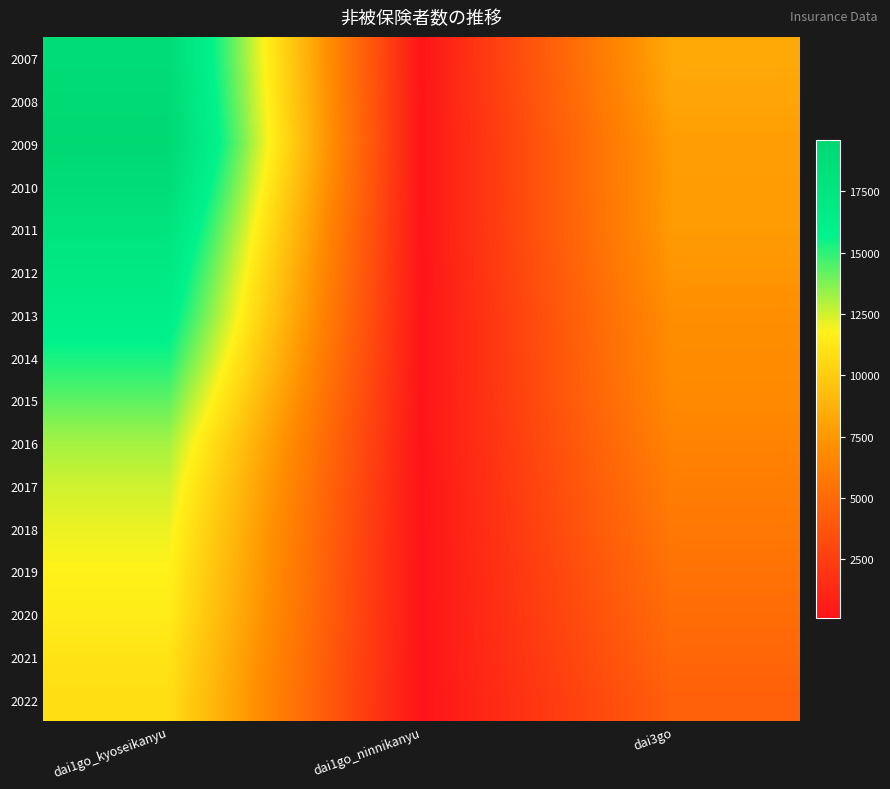

What is the total value across all series at dai1go_kyoseikanyu?

240525